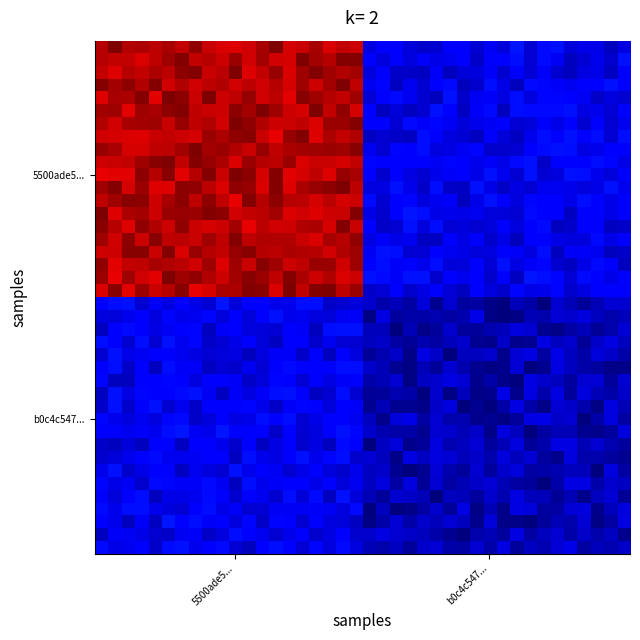

At how many categories does at least one series exceed 211?

20